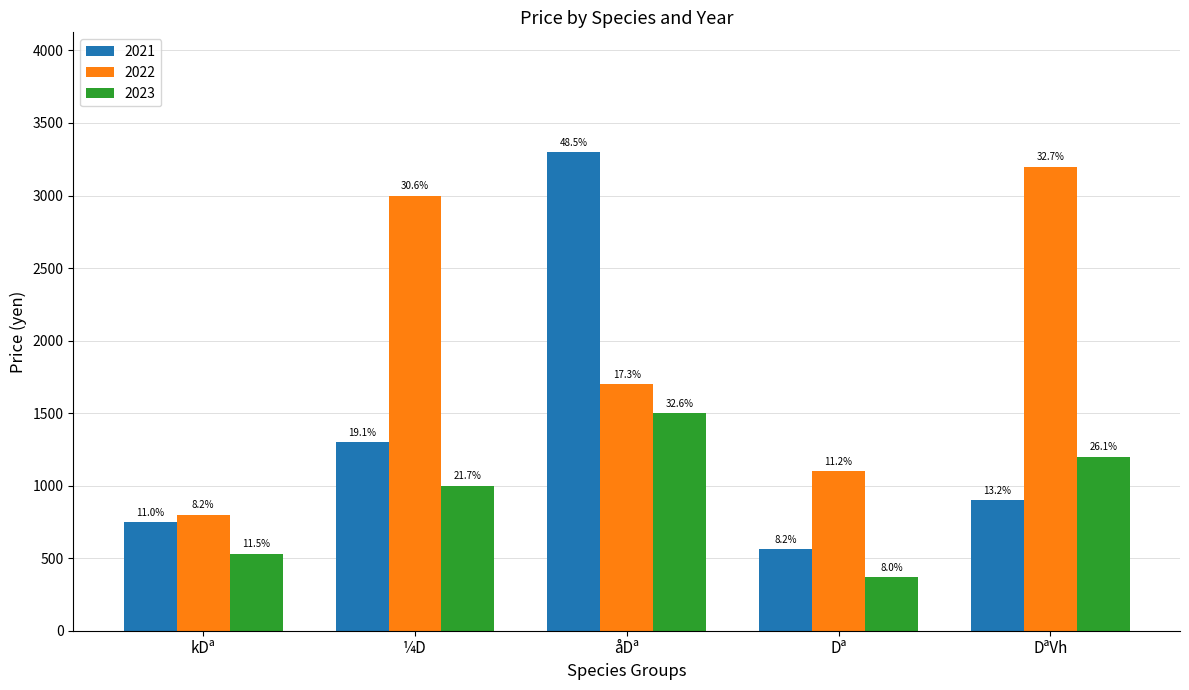

Does the chart contain stacked bars?

No